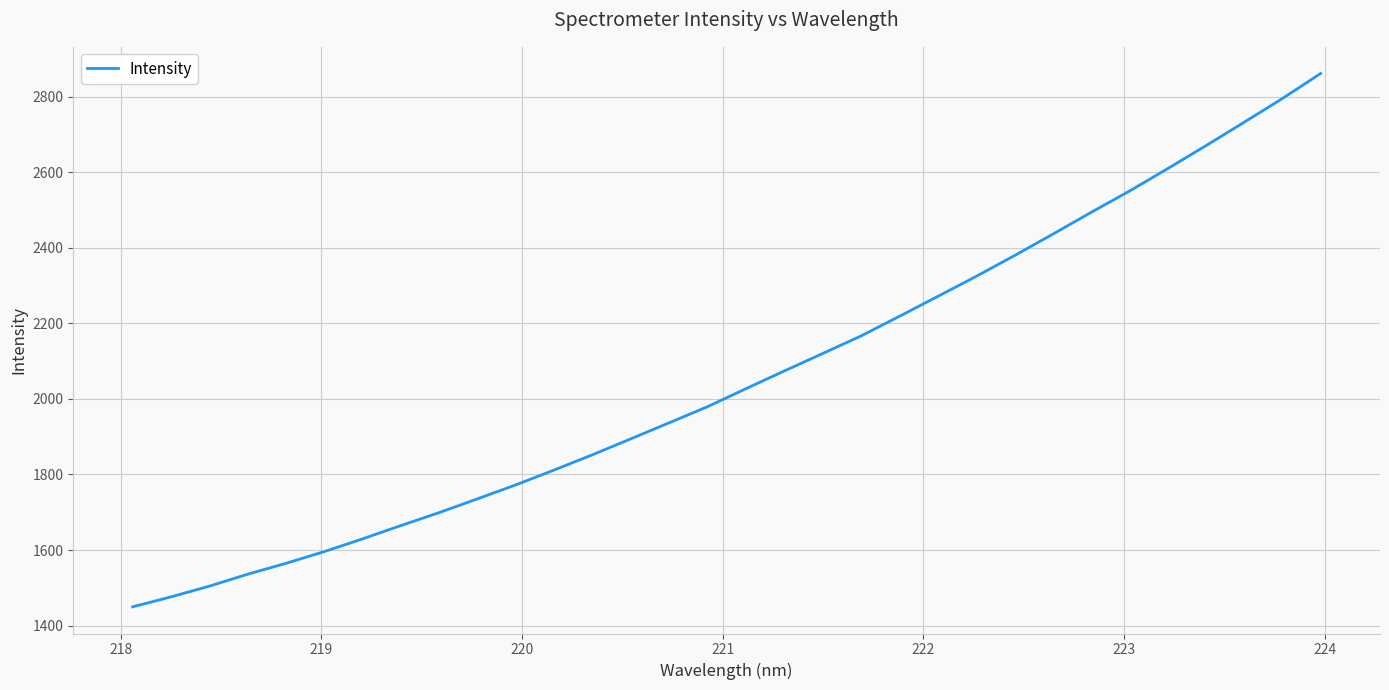

What is the average value?

2057.4